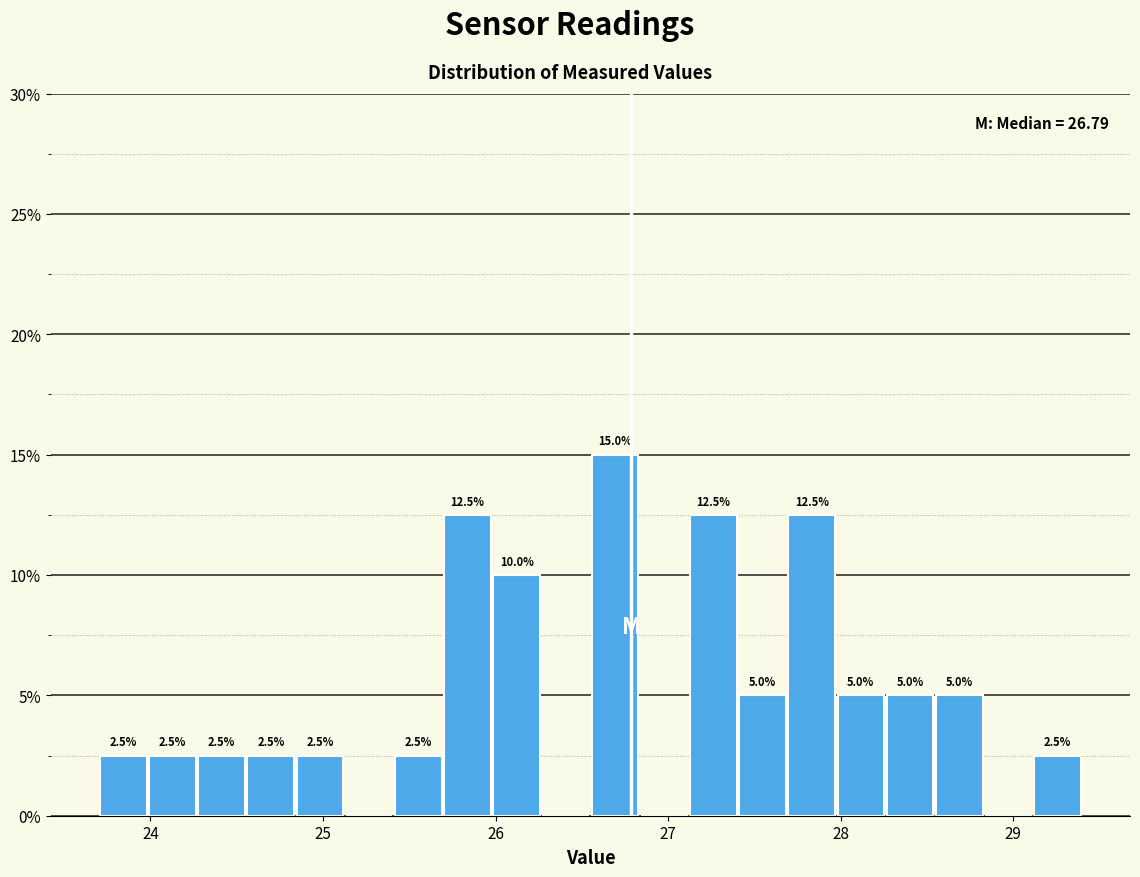

Read against the x-axis, roughly where is the centre of the tallest bar?

26.7